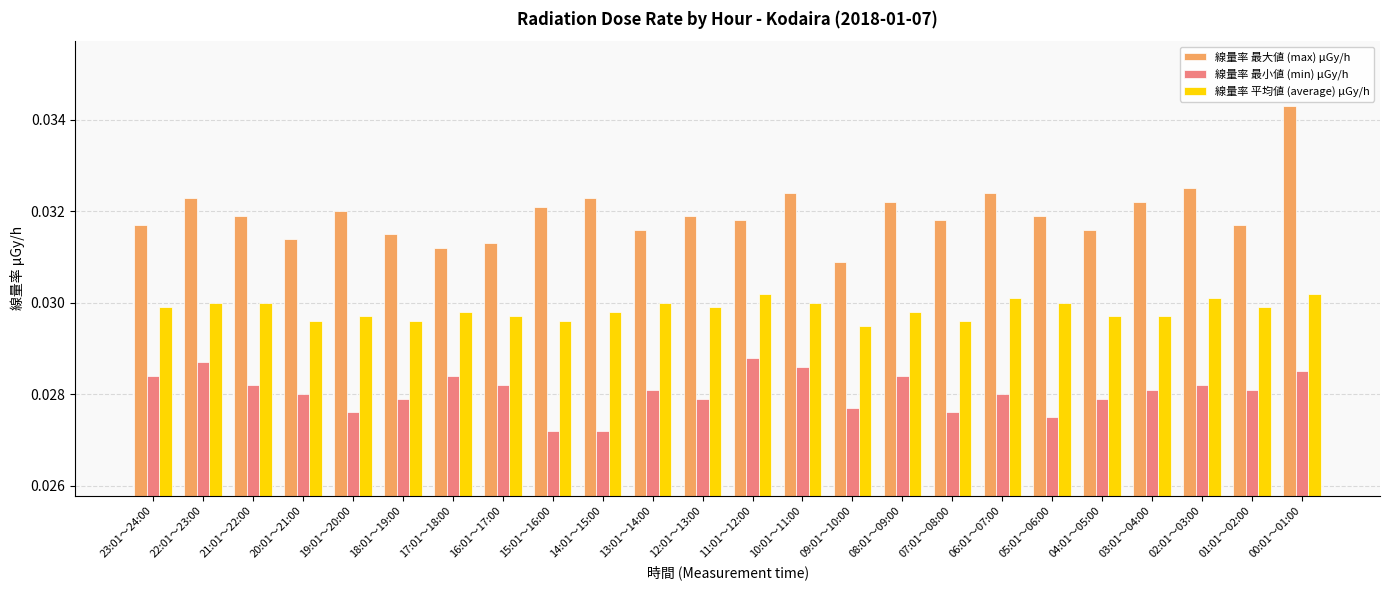

Which series has the largest range (max minus min)?

線量率 最大値 (max) μGy/h